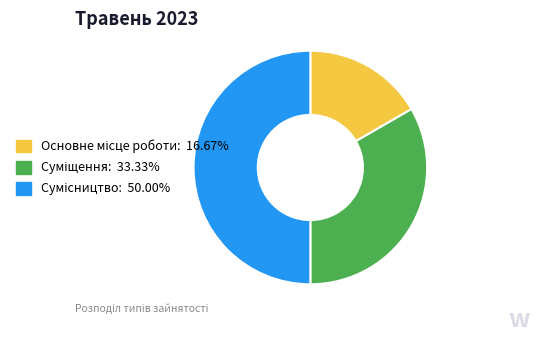

Which has a higher value, Сумісництво or Суміщення?

Сумісництво